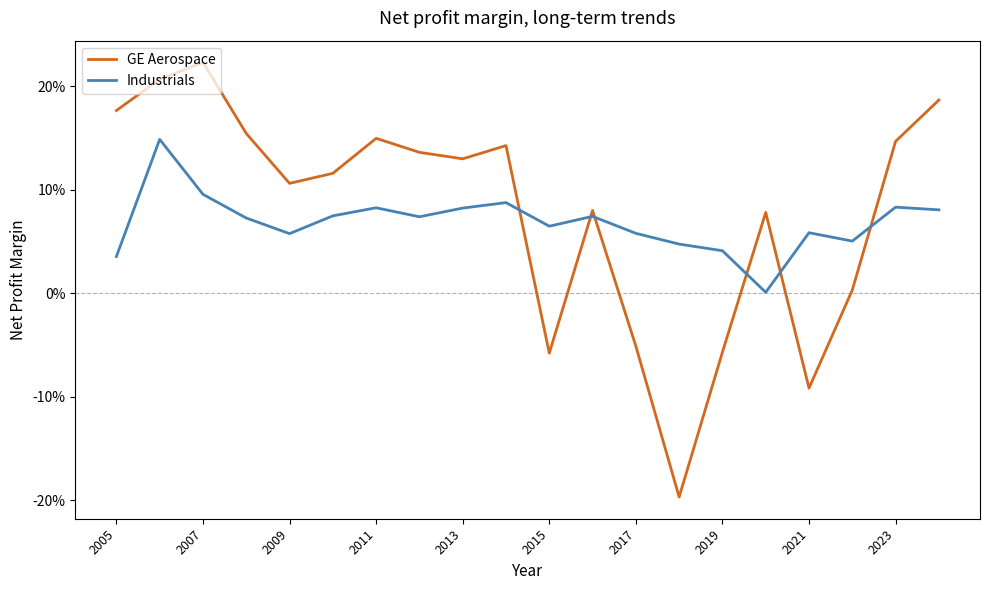

True or false: GE Aerospace and Industrials cross at least once.

True